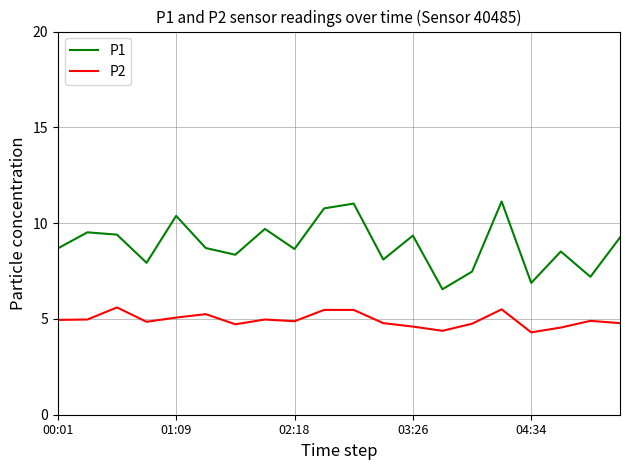

Which series has the largest total across all categories?

P1